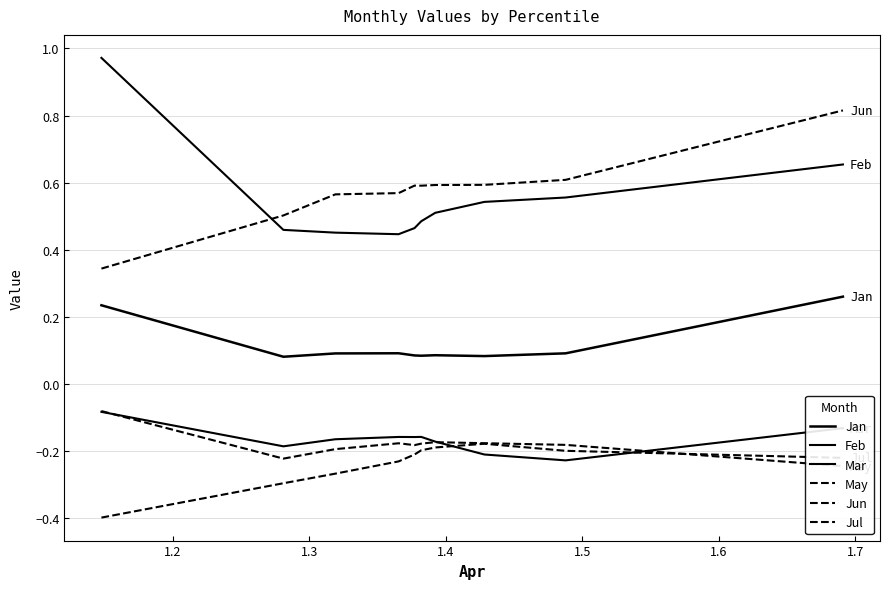

What is the sum of the Jul values at 1.5 and 1.3?

-0.5